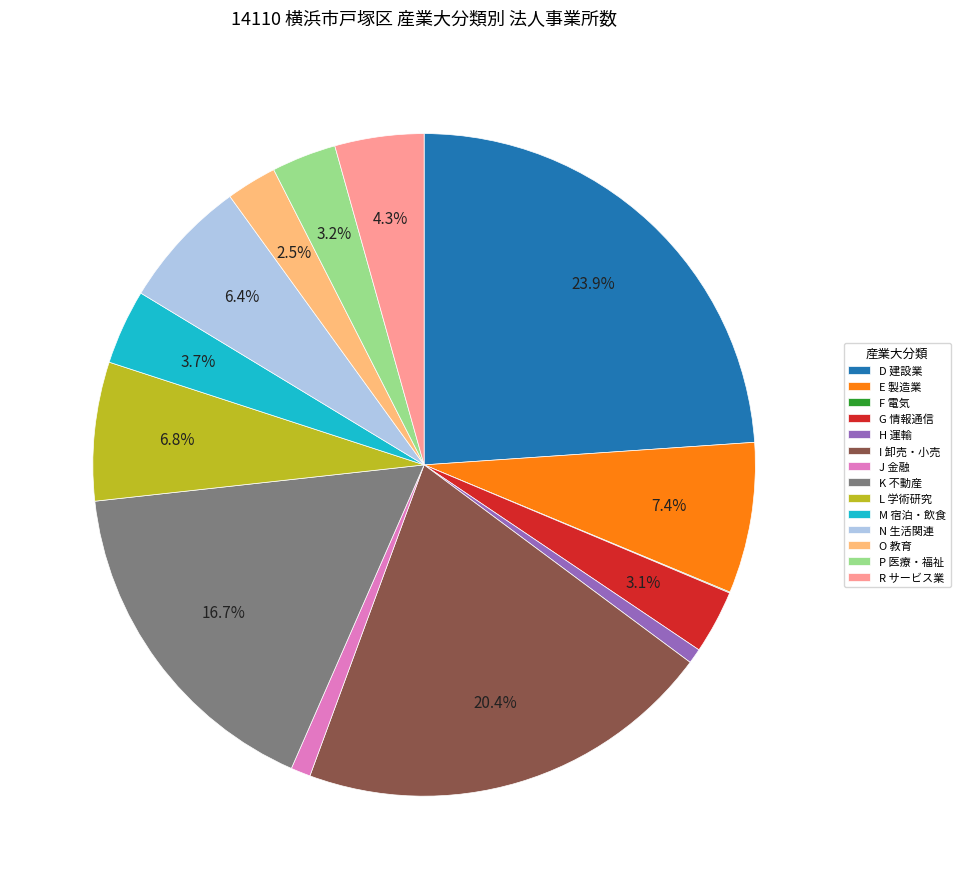

Is the sum of D 建設業 and N 生活関連 greater than half?

No